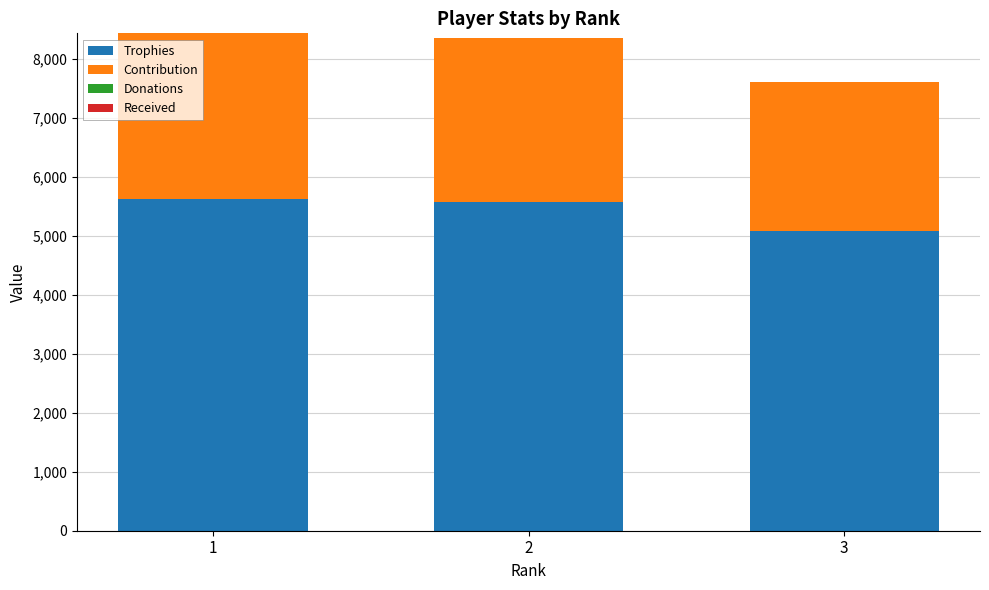

Reading left to right, what are the values for Trophies?

5619	5567	5072